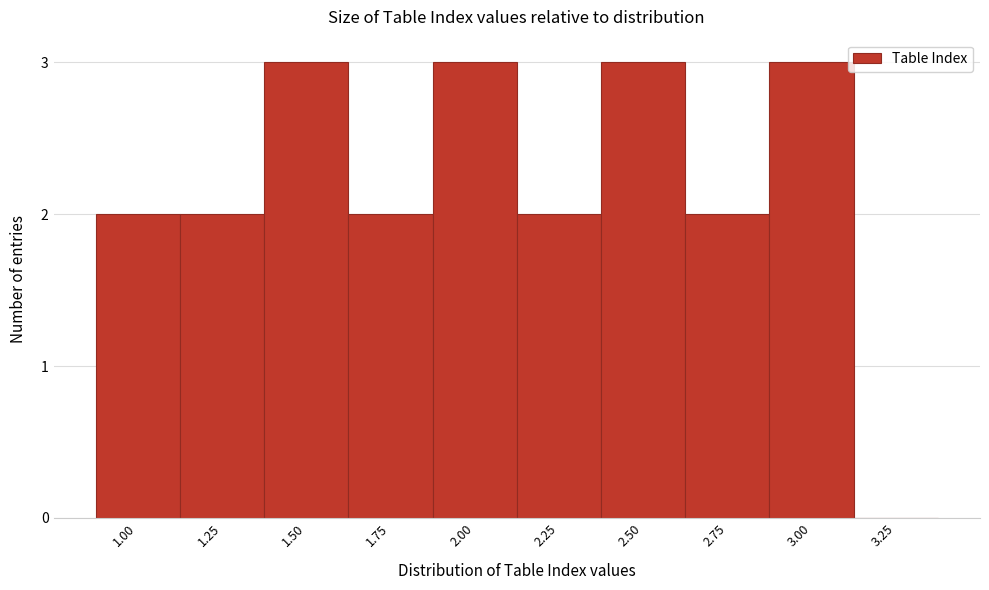

Reading left to right, transcribe all the data shown in this chart.

1.00=2	1.25=2	1.50=3	1.75=2	2.00=3	2.25=2	2.50=3	2.75=2	3.00=3	3.25=0